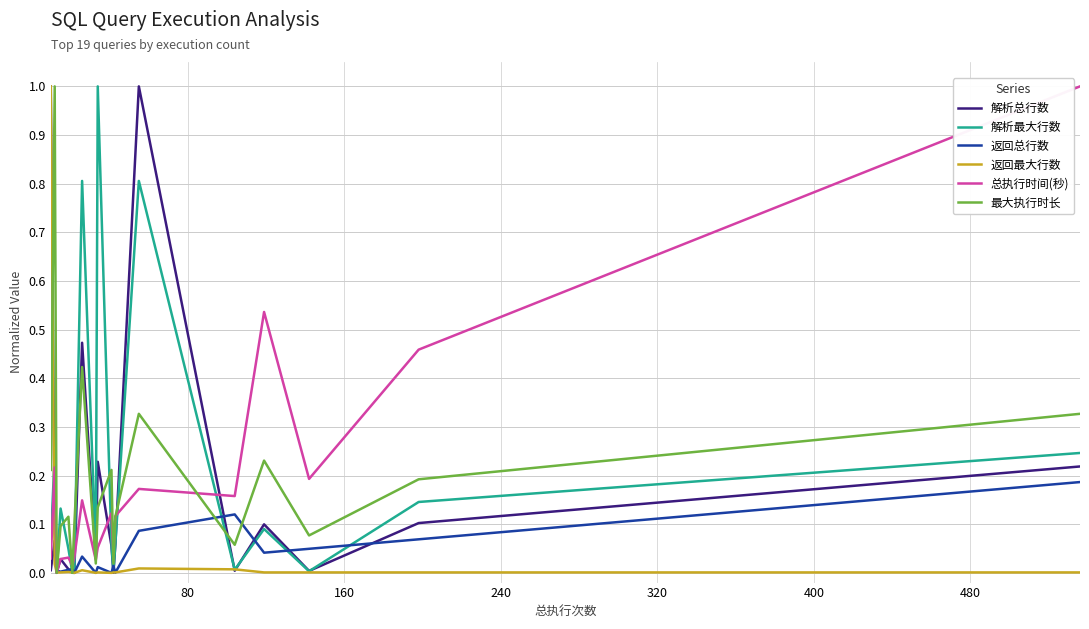

What is the greatest value displayed?

1.0